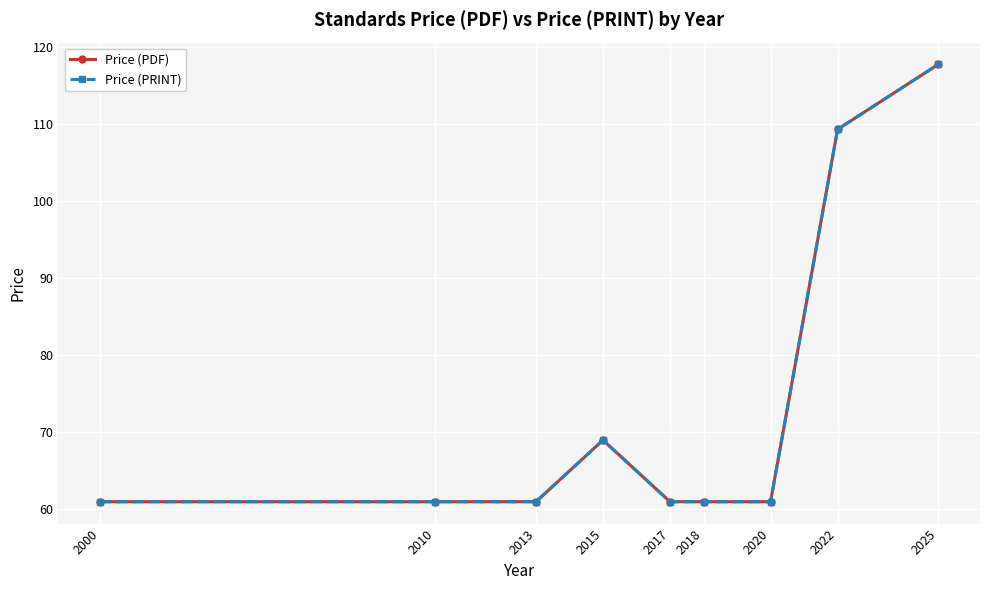

Rank the categories by Price (PRINT) value from lowest to highest.

2000, 2010, 2013, 2017, 2018, 2020, 2015, 2022, 2025